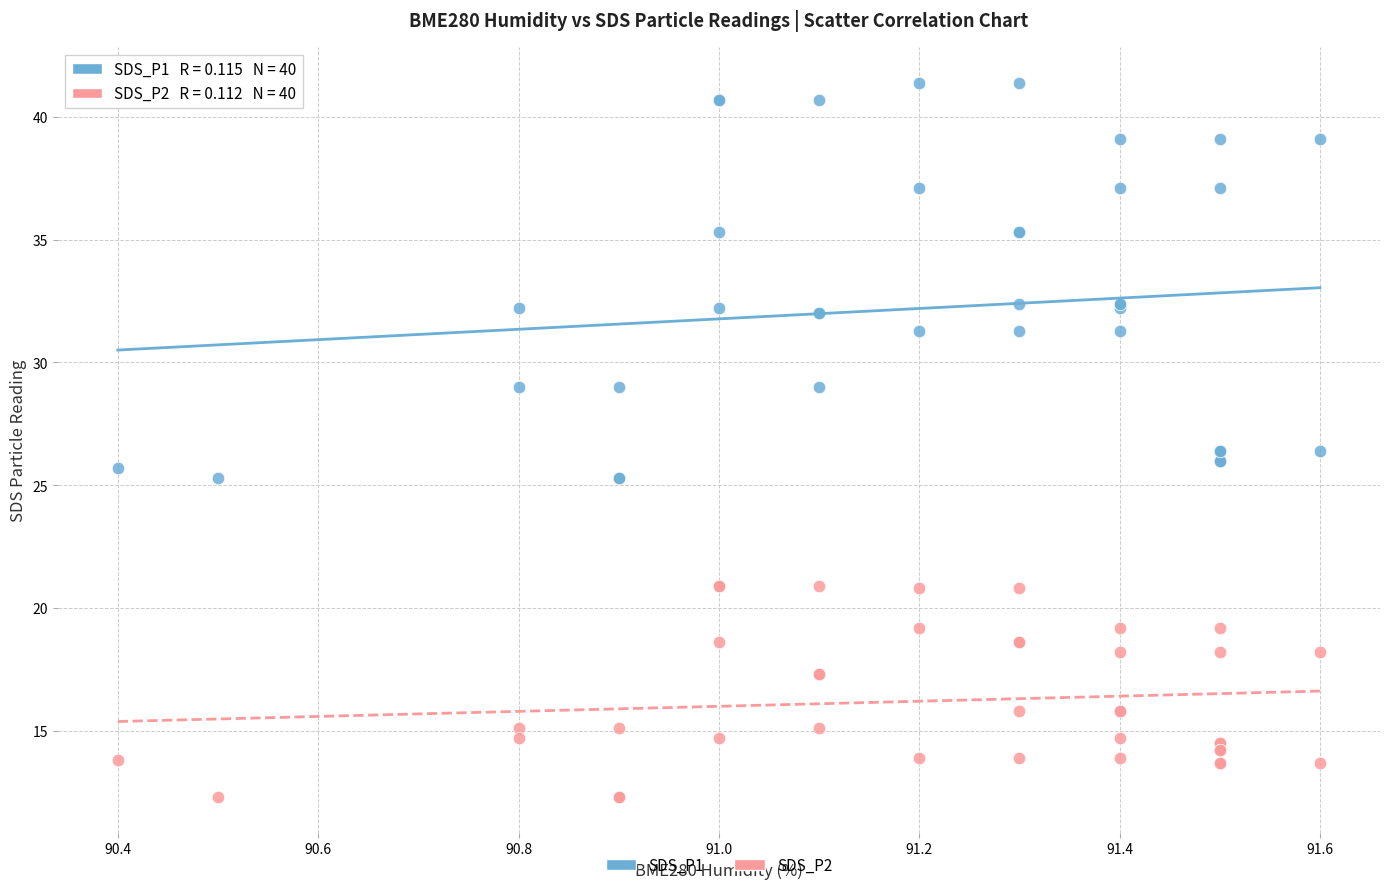

Which series has the largest Y range (max minus min)?

SDS_P1